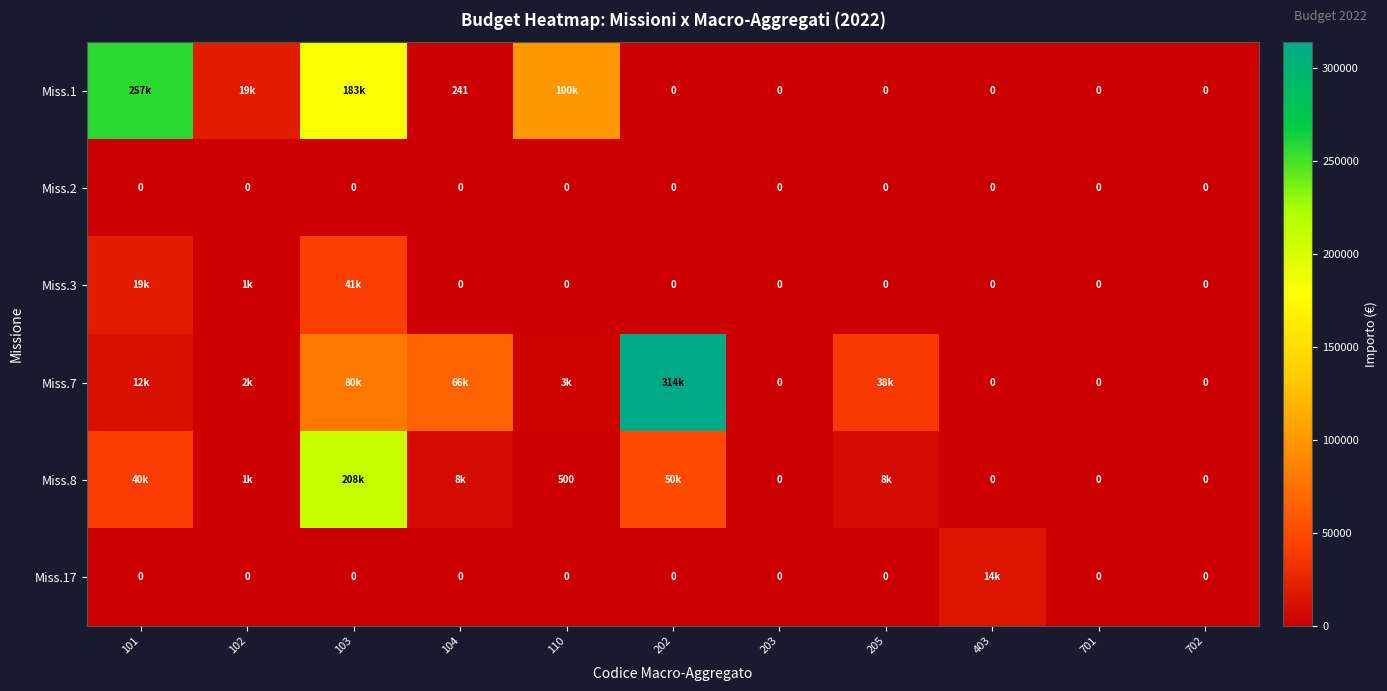

Which category has the highest value across all series?

202